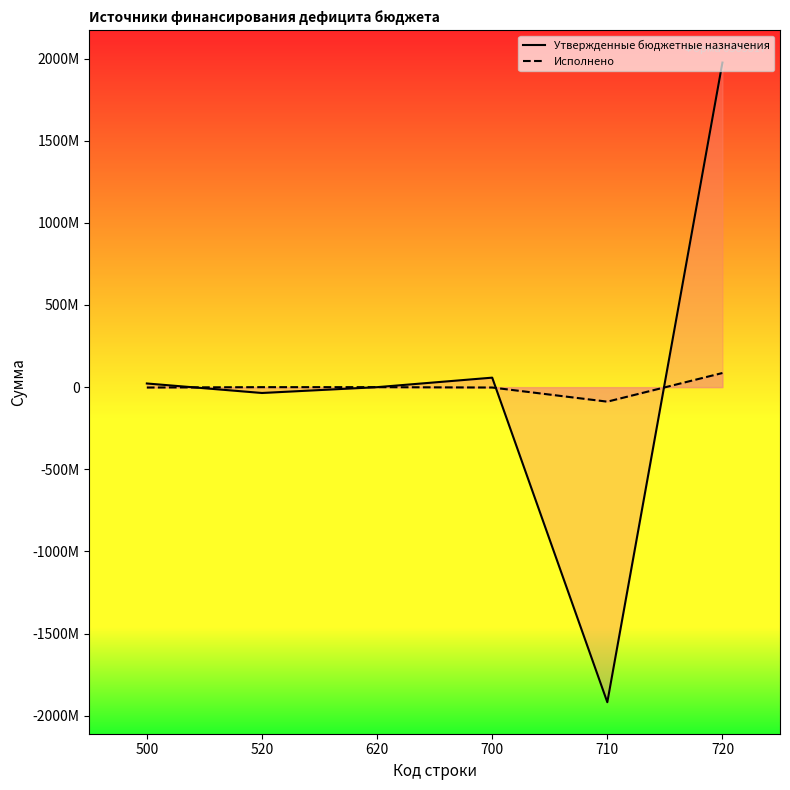

At which label does Исполнено reach its peak?

720